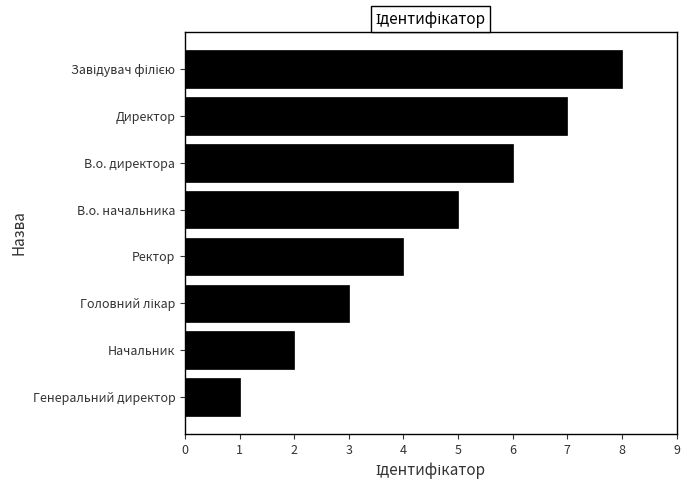

What is the label of the 6th bar from the bottom?

В.о. директора